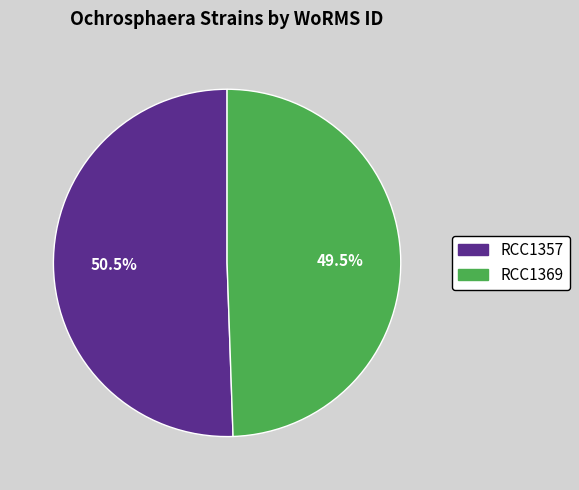

Between RCC1357 and RCC1369, which is larger?

RCC1357